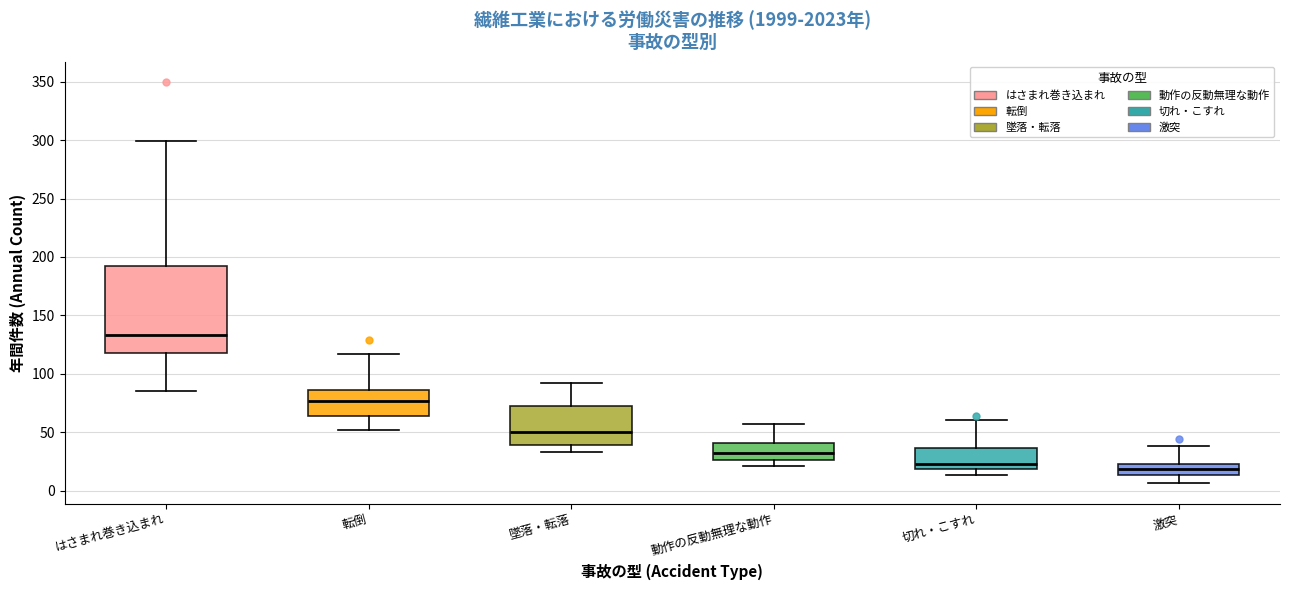

Where is the upper edge of the box for 切れ・こすれ on the y-axis? The values are not printed on the chart, so give them approximately, as read against the axis.

35